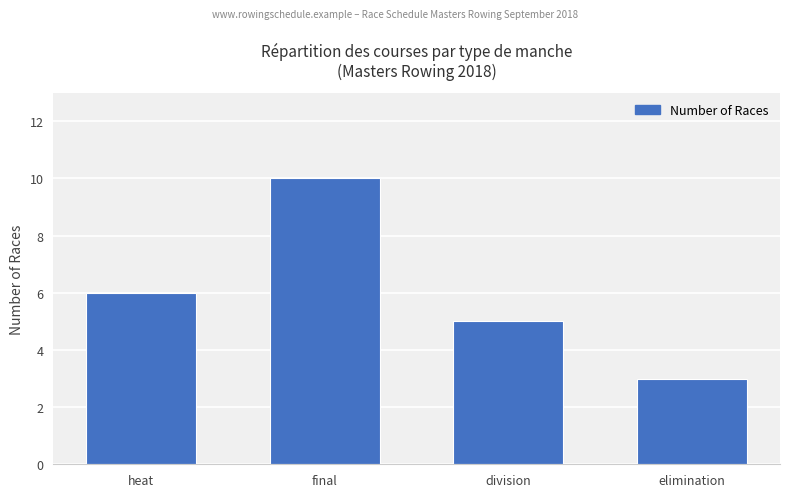

At which category does the chart reach its peak across all series?

final